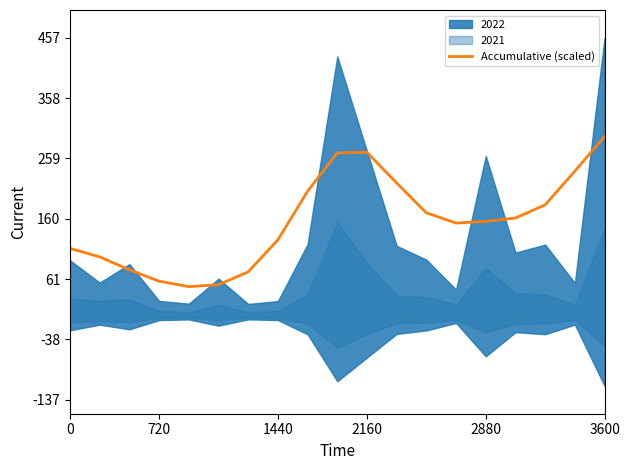

The chart shows a value of 266391.0 at 12. True or false?

False